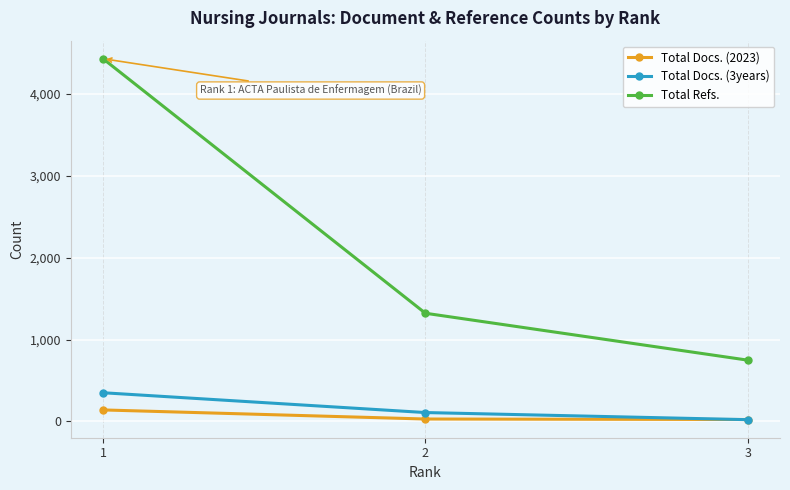

How many lines are shown in the chart?

3